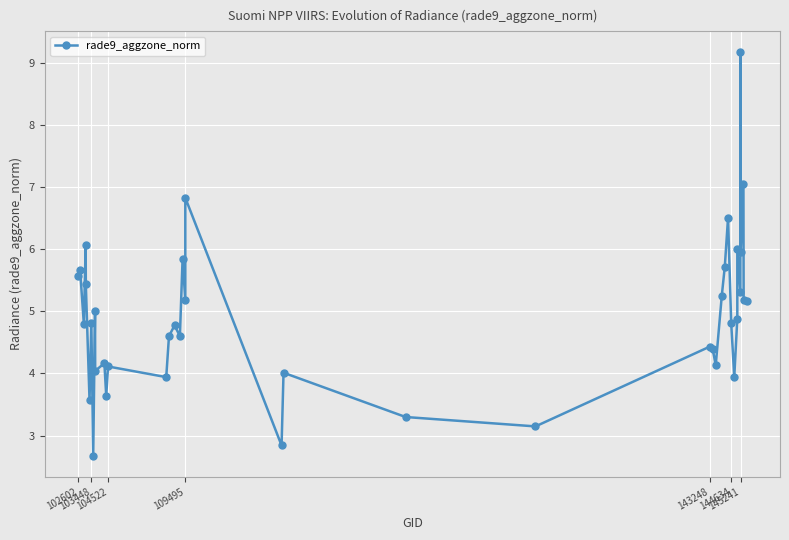

True or false: there are more than 1 points higher than both neighbors.

True